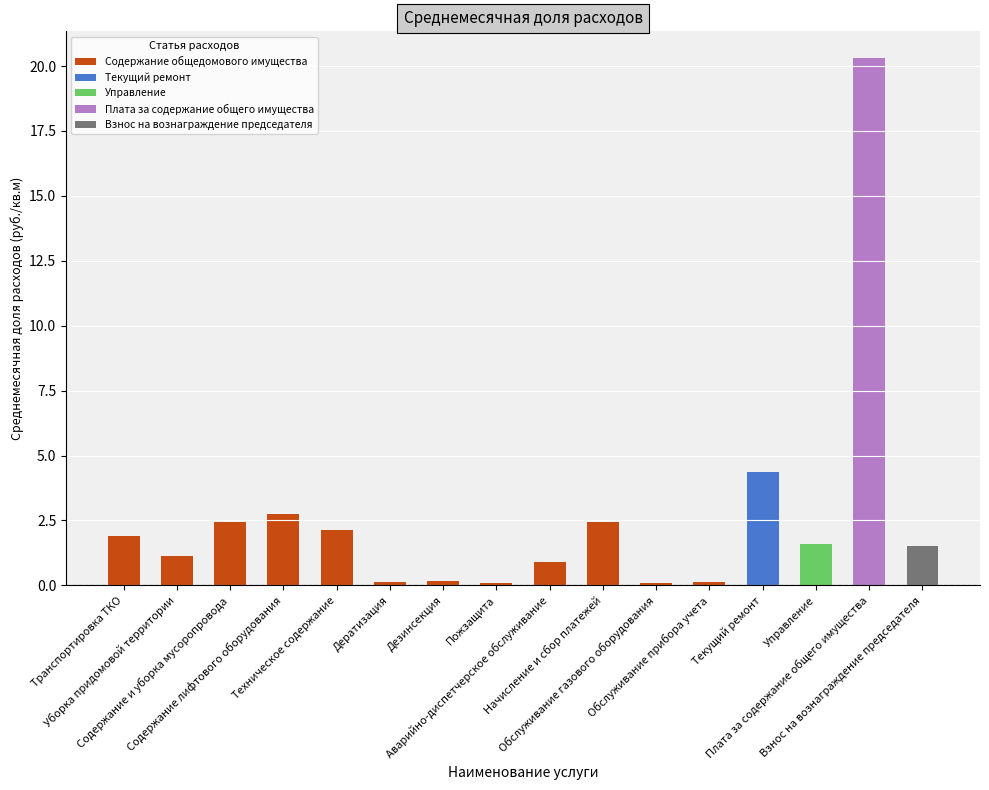

What position from the left is Начисление и сбор платежей?

10